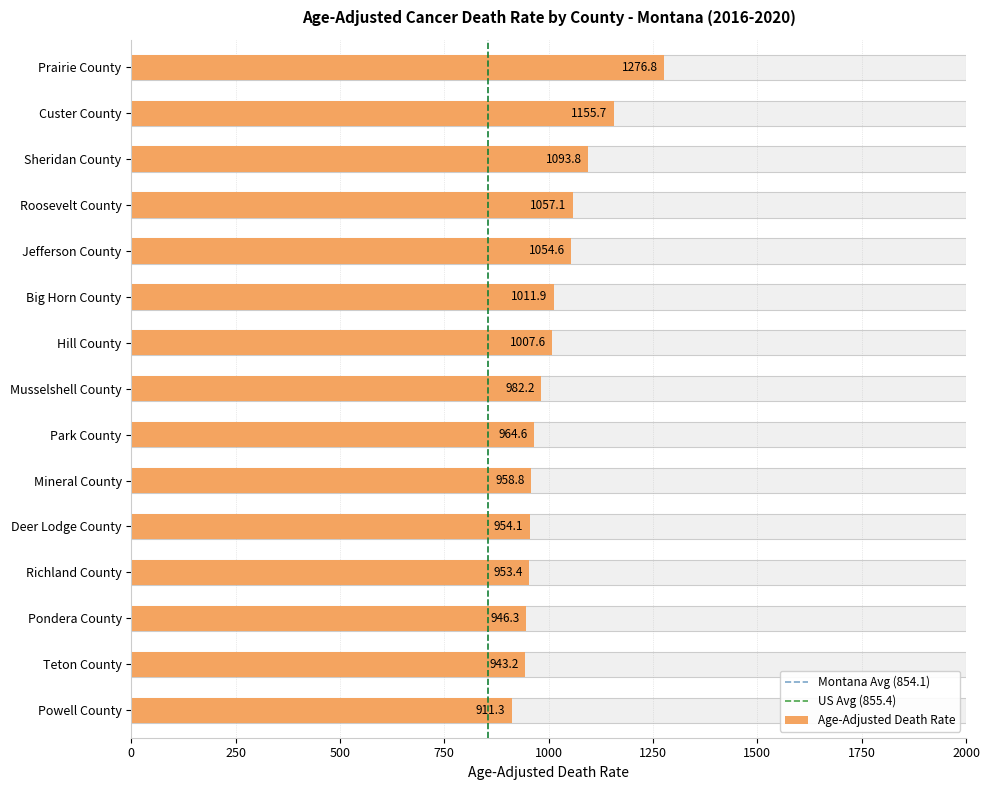

The Montana Avg (854.1) series shows 0 at 0. True or false?

True